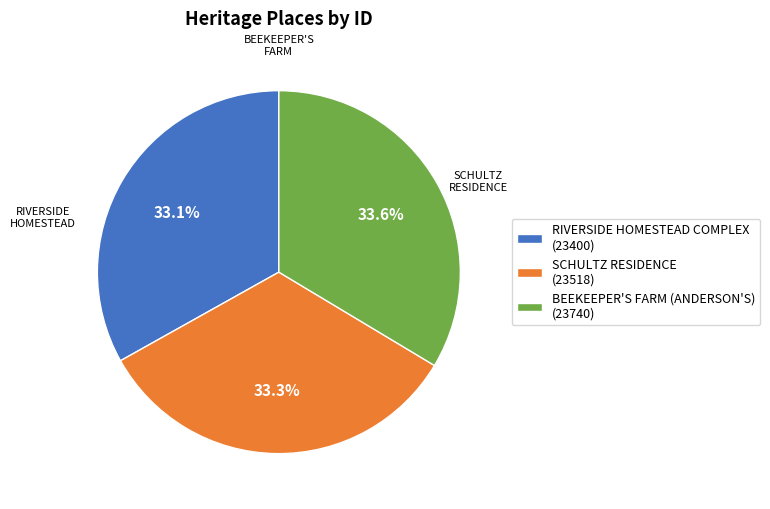

What percentage do RIVERSIDE HOMESTEAD COMPLEX and BEEKEEPER'S FARM (ANDERSON'S) together represent?

66.7%